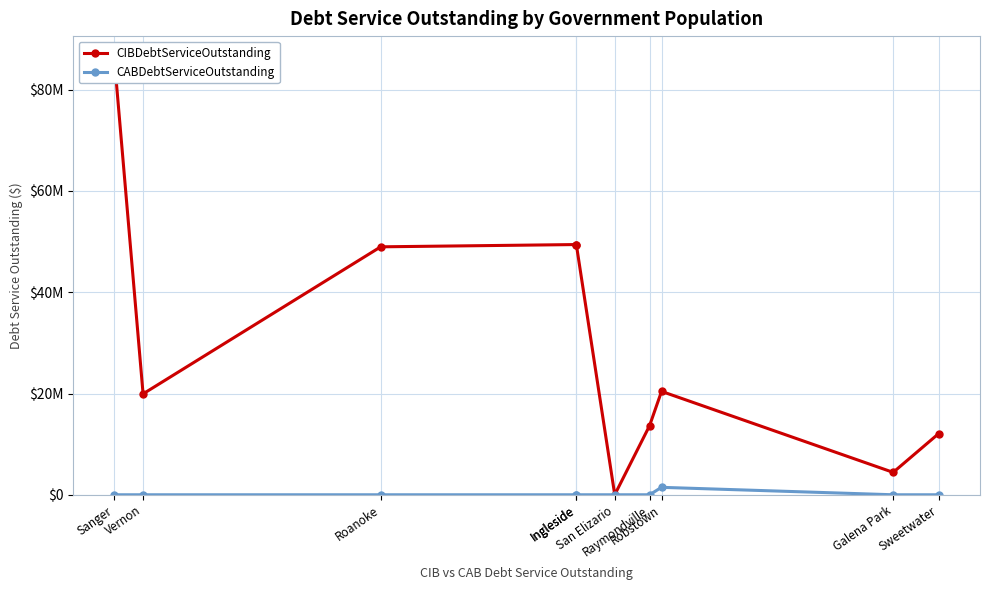

Is it true that CIBDebtServiceOutstanding equals 49420454.4 at Ingleside?

True